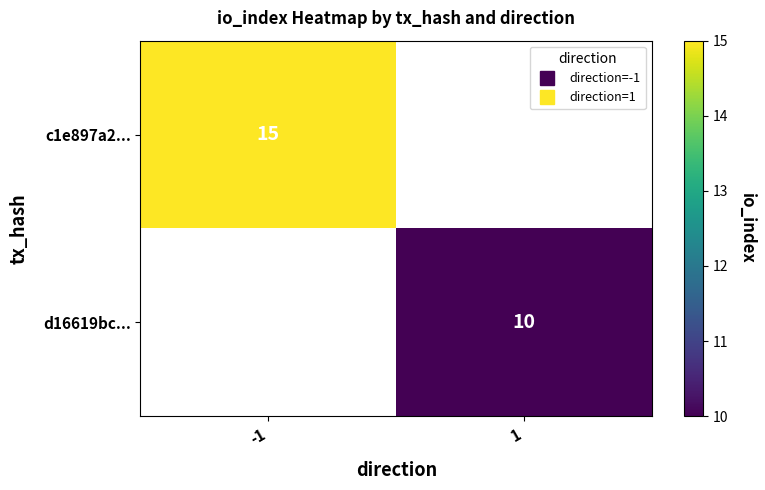

How many series are shown in this chart?

2